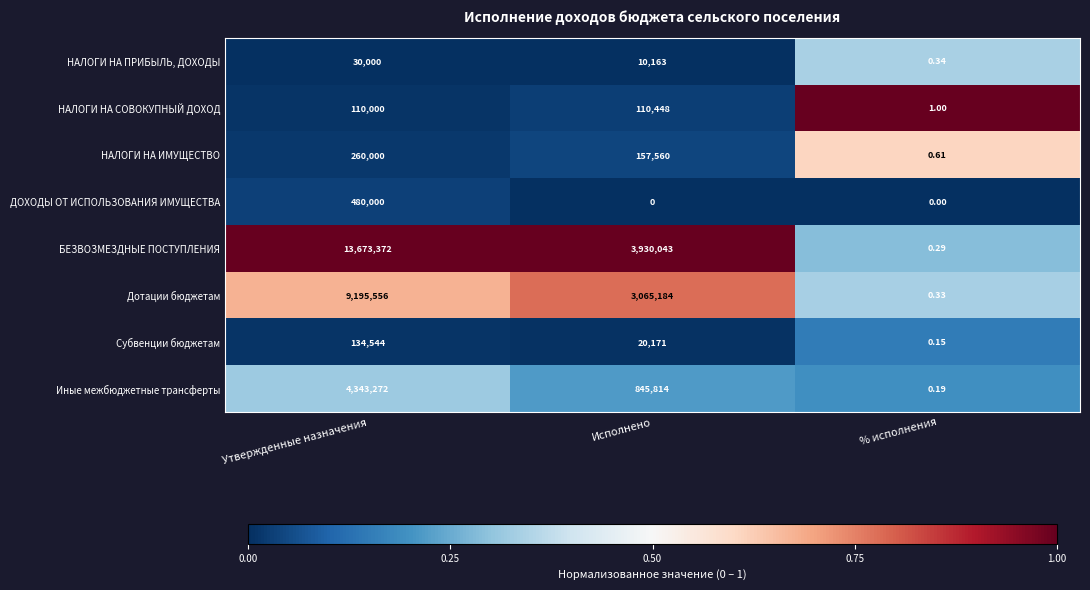

List the series in order of their peak value, highest first.

БЕЗВОЗМЕЗДНЫЕ ПОСТУПЛЕНИЯ, Дотации бюджетам, Иные межбюджетные трансферты, ДОХОДЫ ОТ ИСПОЛЬЗОВАНИЯ ИМУЩЕСТВА, НАЛОГИ НА ИМУЩЕСТВО, Субвенции бюджетам, НАЛОГИ НА СОВОКУПНЫЙ ДОХОД, НАЛОГИ НА ПРИБЫЛЬ, ДОХОДЫ